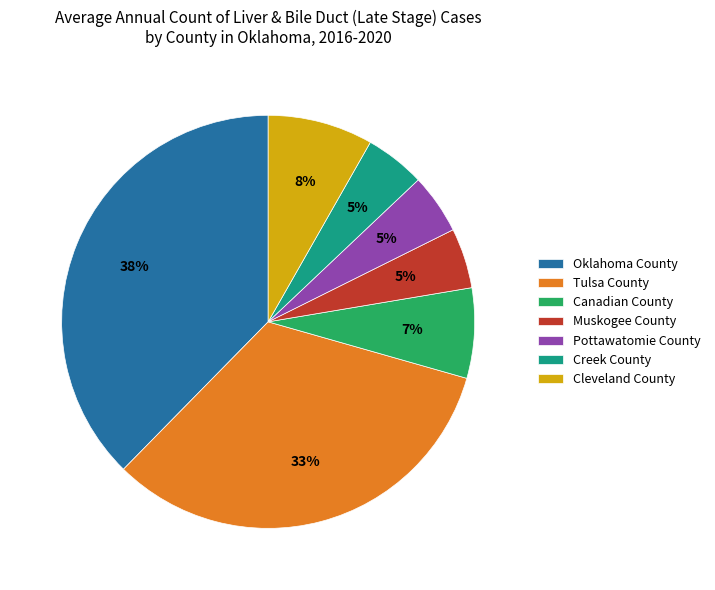

Is there any slice that represents more than half of the pie?

No